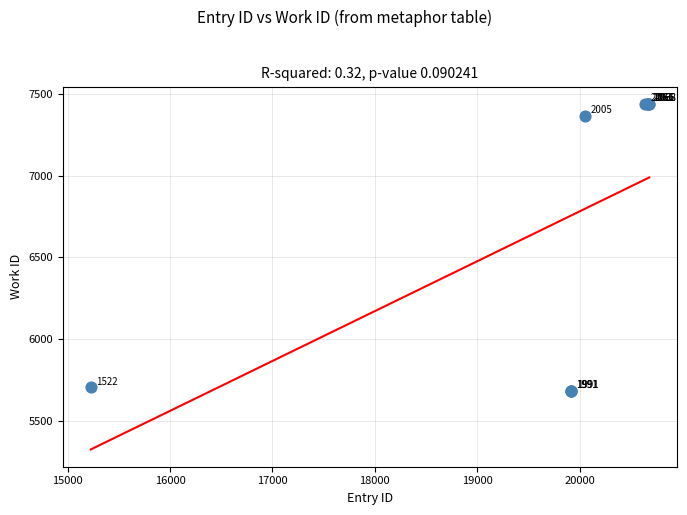

What Y value in the scatter plot is closest to 6560?

7365